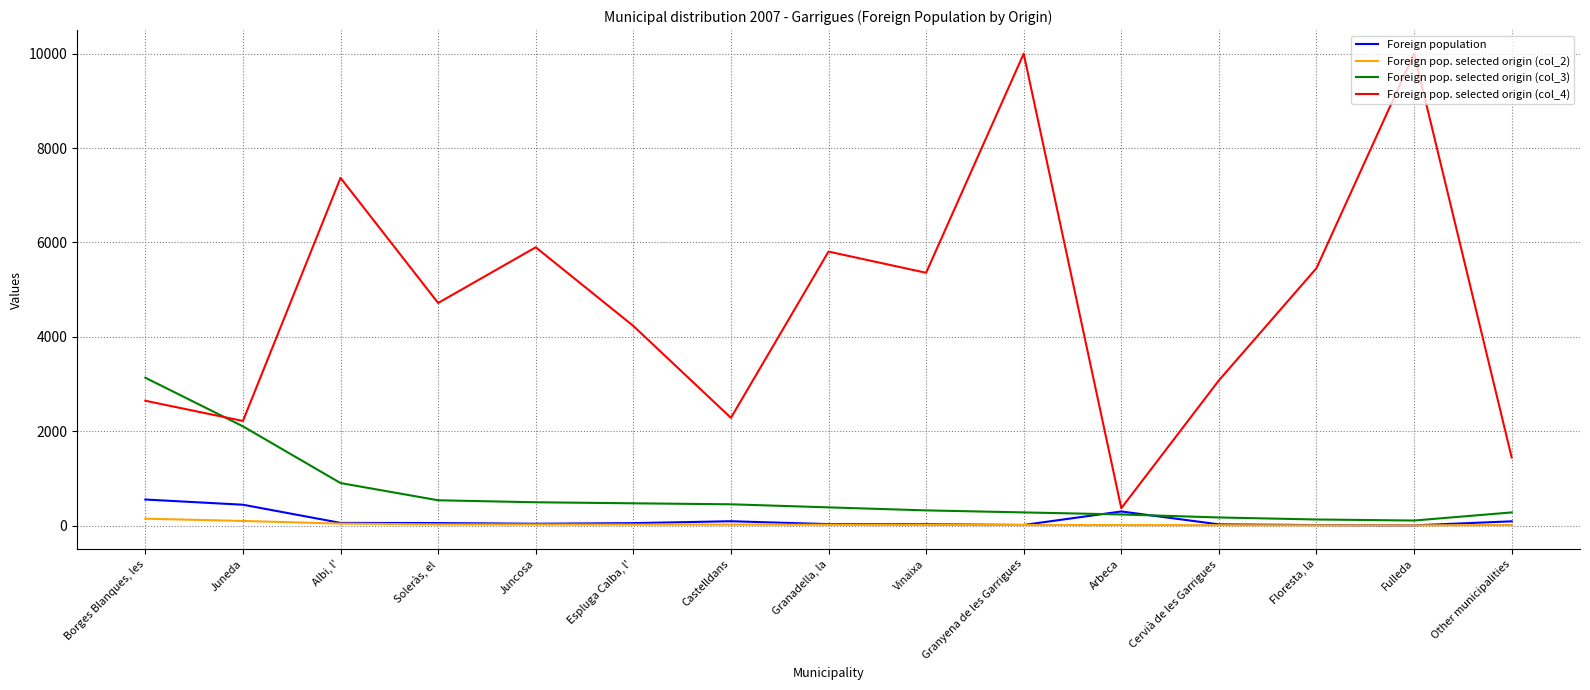

The value of Foreign population at Arbeca is 299. True or false?

True